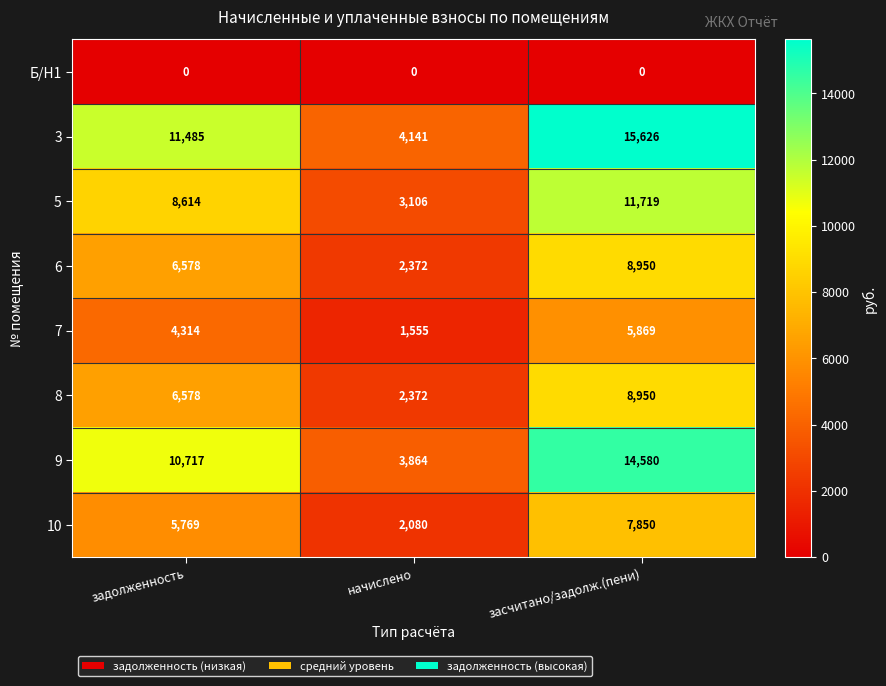

Reading left to right, list all the values displayed in this chart.

Б/Н1: задолженность=0	начислено=0	засчитано/задолж.(пени)=0
3: задолженность=11485	начислено=4141	засчитано/задолж.(пени)=15626
5: задолженность=8614	начислено=3106	засчитано/задолж.(пени)=11719
6: задолженность=6578	начислено=2372	засчитано/задолж.(пени)=8950
7: задолженность=4314	начислено=1555	засчитано/задолж.(пени)=5869
8: задолженность=6578	начислено=2372	засчитано/задолж.(пени)=8950
9: задолженность=10717	начислено=3864	засчитано/задолж.(пени)=14580
10: задолженность=5769	начислено=2080	засчитано/задолж.(пени)=7850